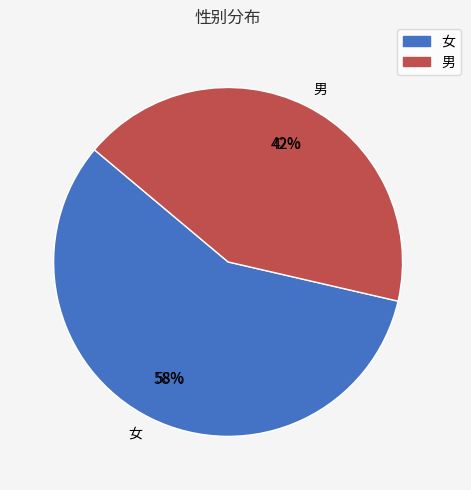

Which slice is the largest?

女